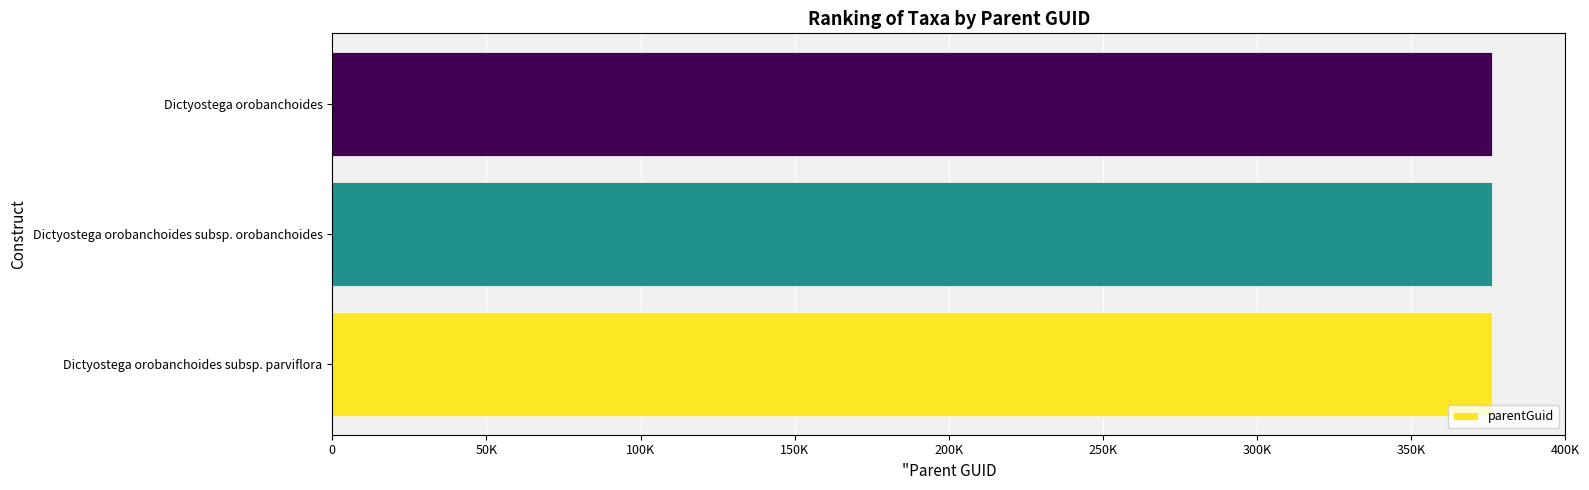

What is the sum of all values?

1128984